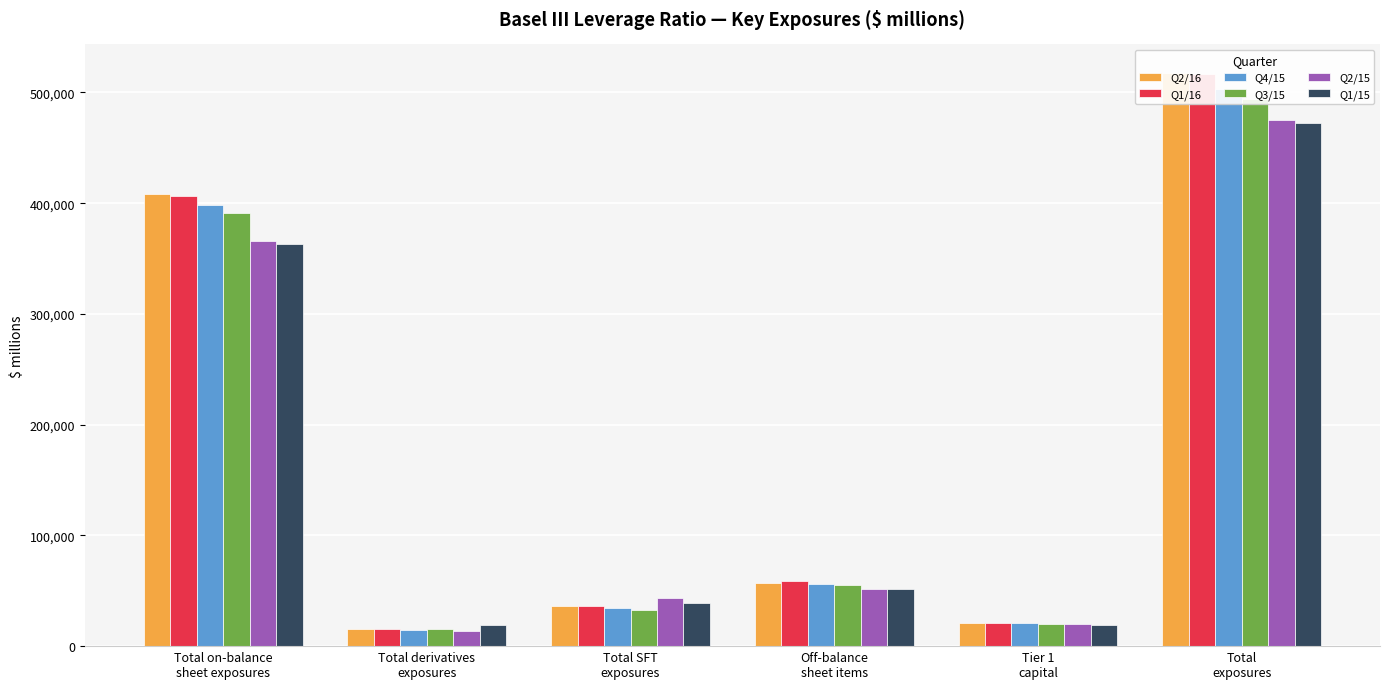

What is the difference between the Q4/15 values at Total on-balance
sheet exposures and Off-balance
sheet items?

342767